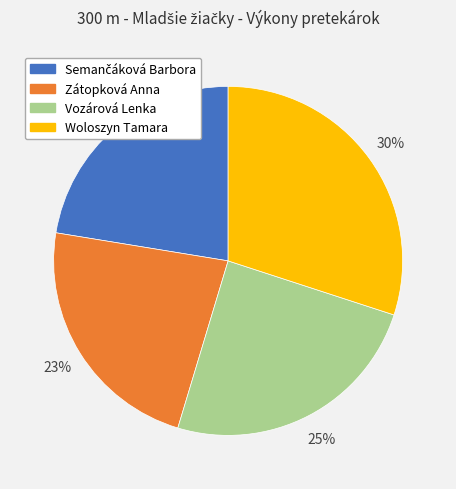

What percentage is the Vozárová Lenka slice, to the nearest percent?

25%